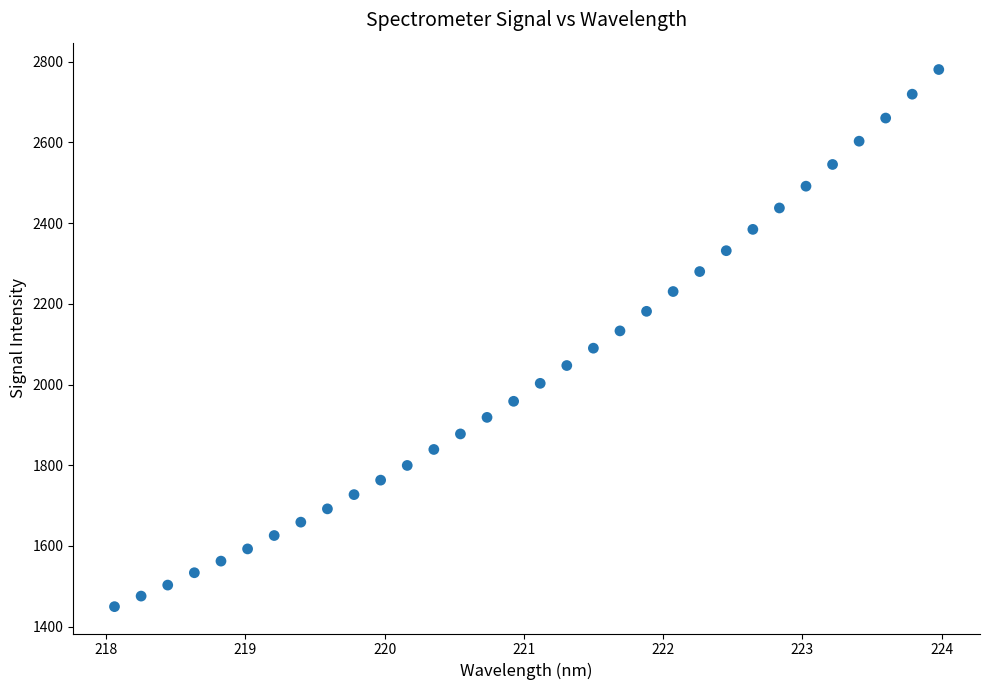

What is the range of X values (max minus min)?

5.9